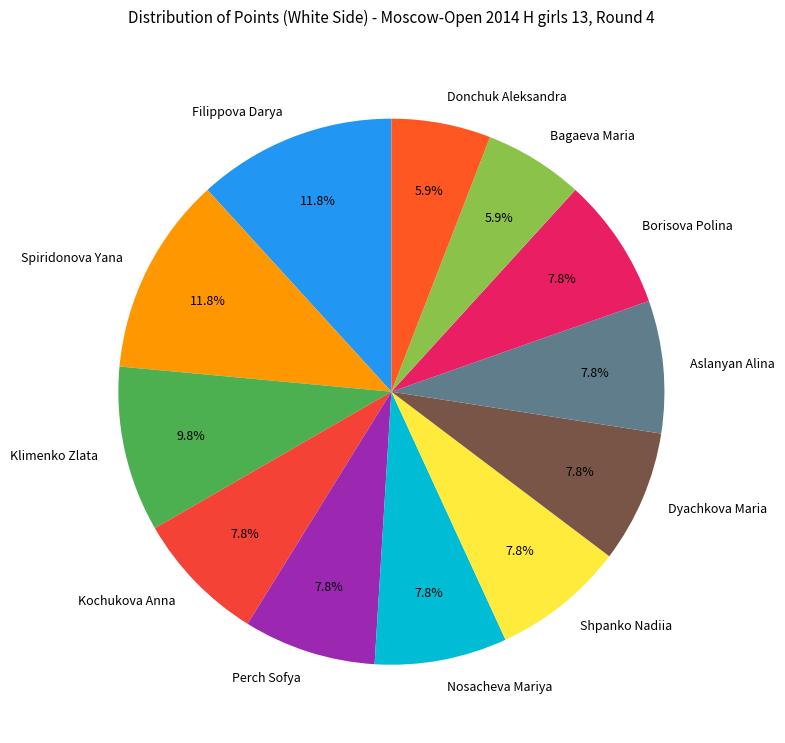

To the nearest percent, what is the combined percentage of Aslanyan Alina and Spiridonova Yana?

20%